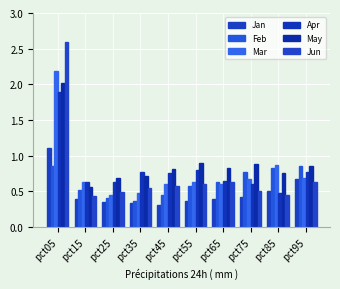

What is the difference between the Jan values at pct05 and pct25?

0.8